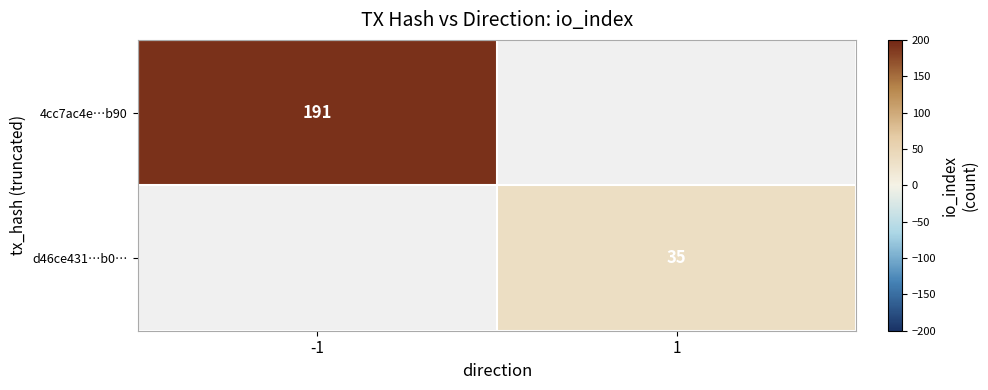

The d46ce431…b0… series shows 15 at 1. True or false?

False